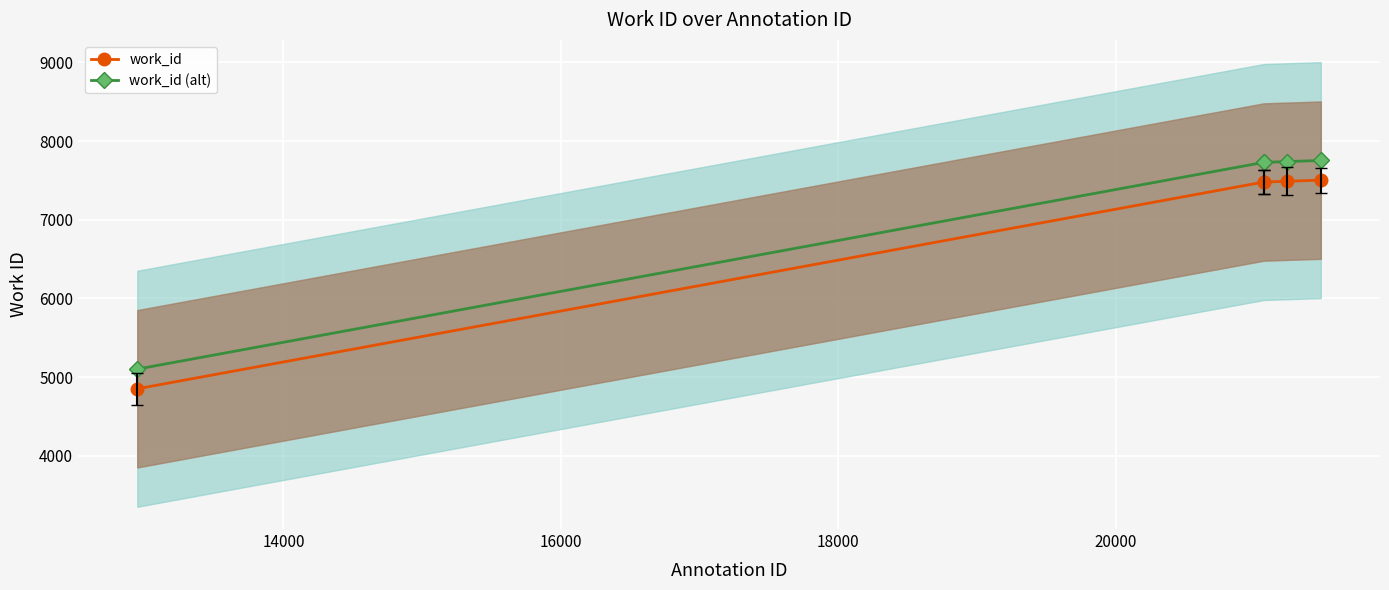

List the series in order of their peak value, highest first.

work_id (alt), work_id